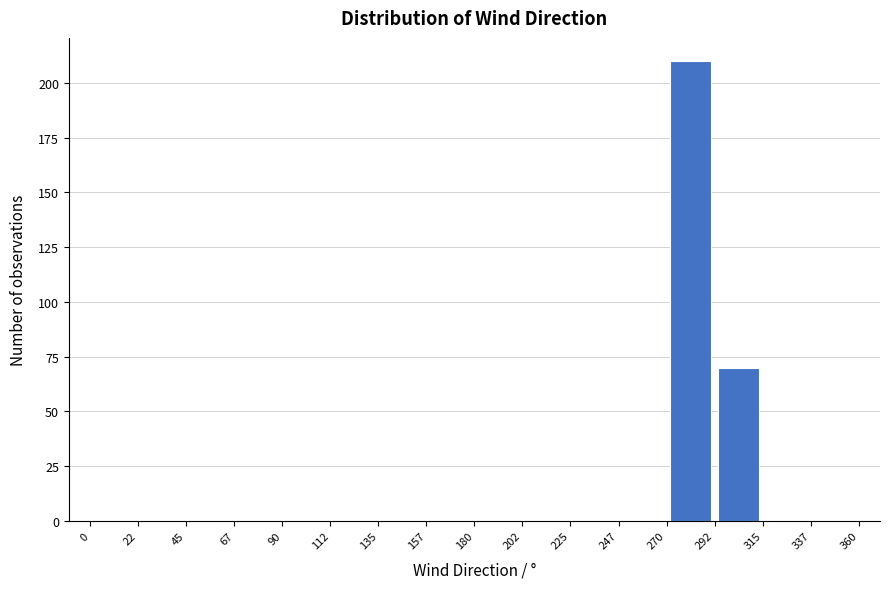

Over which range of the x-axis is the bar tallest?

270 to 292